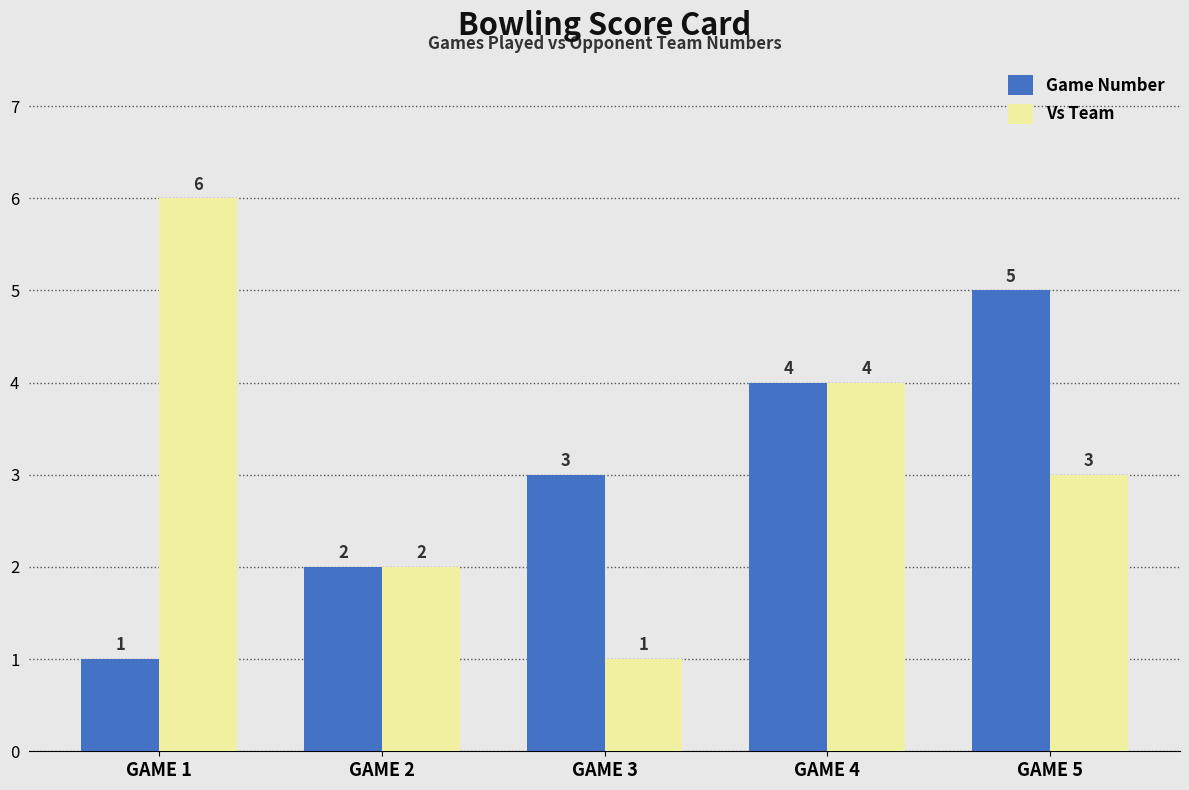

Reading right to left, list all the values displayed in this chart.

Game Number: GAME 5=5	GAME 4=4	GAME 3=3	GAME 2=2	GAME 1=1
Vs Team: GAME 5=3	GAME 4=4	GAME 3=1	GAME 2=2	GAME 1=6